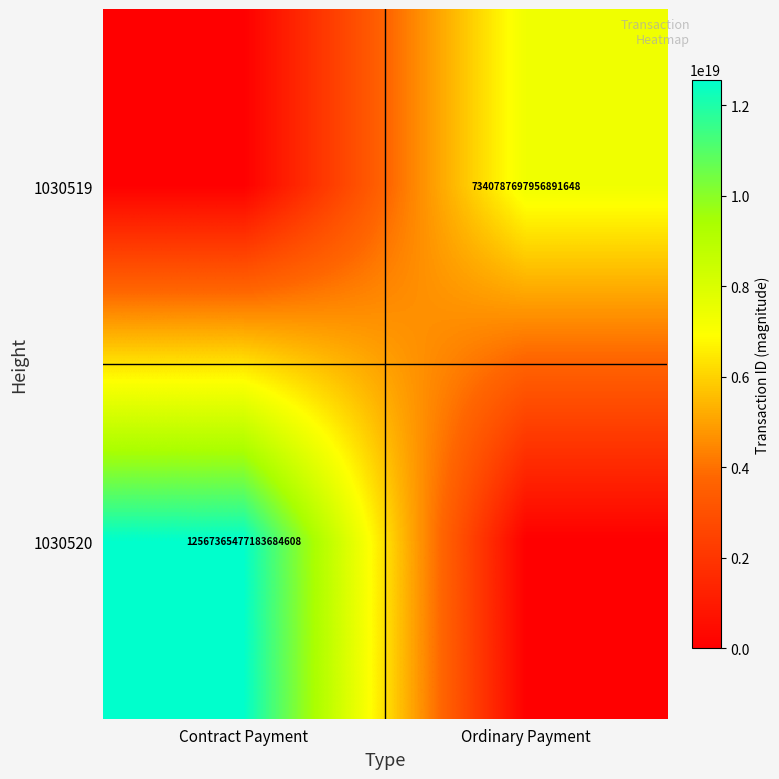

Which label corresponds to the largest value in the chart?

Contract Payment